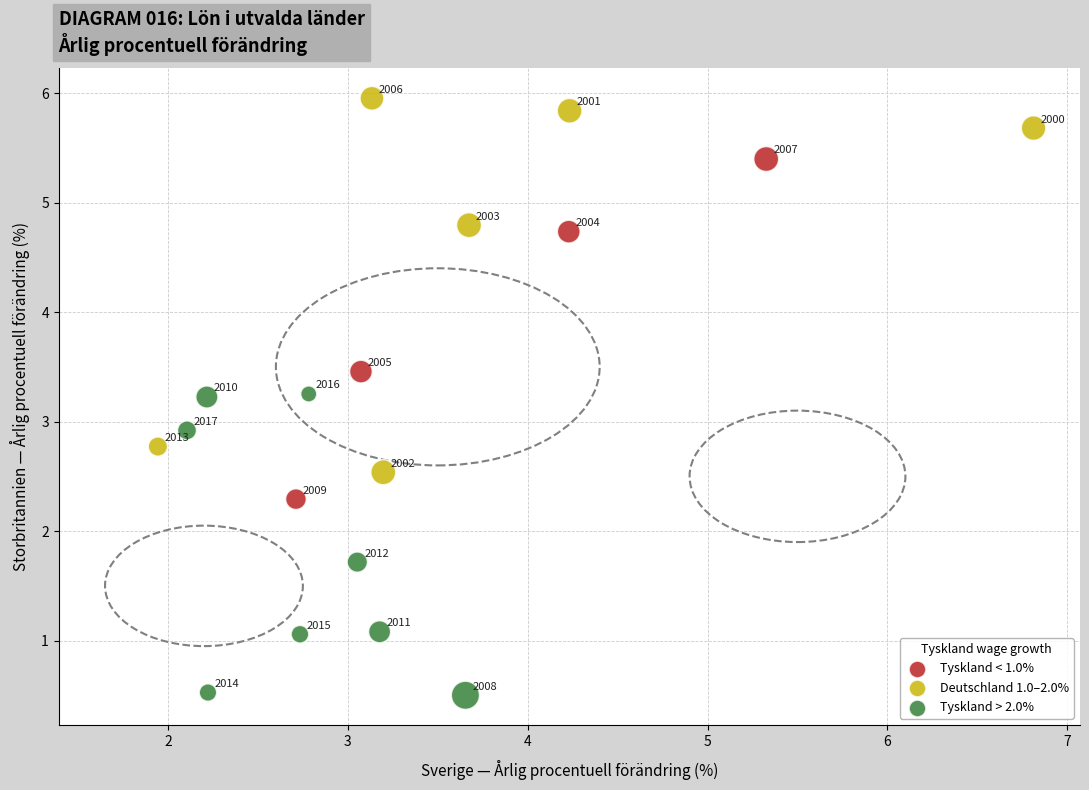

What Y value in the scatter plot is closest to 3?

2.9